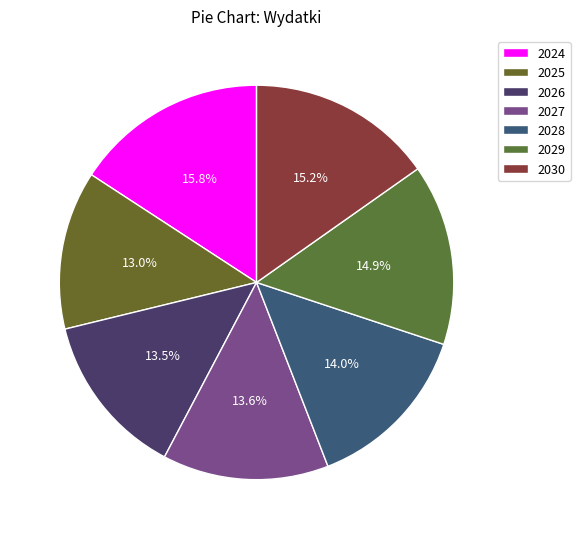

What percentage is the 2026 slice, to the nearest percent?

13%